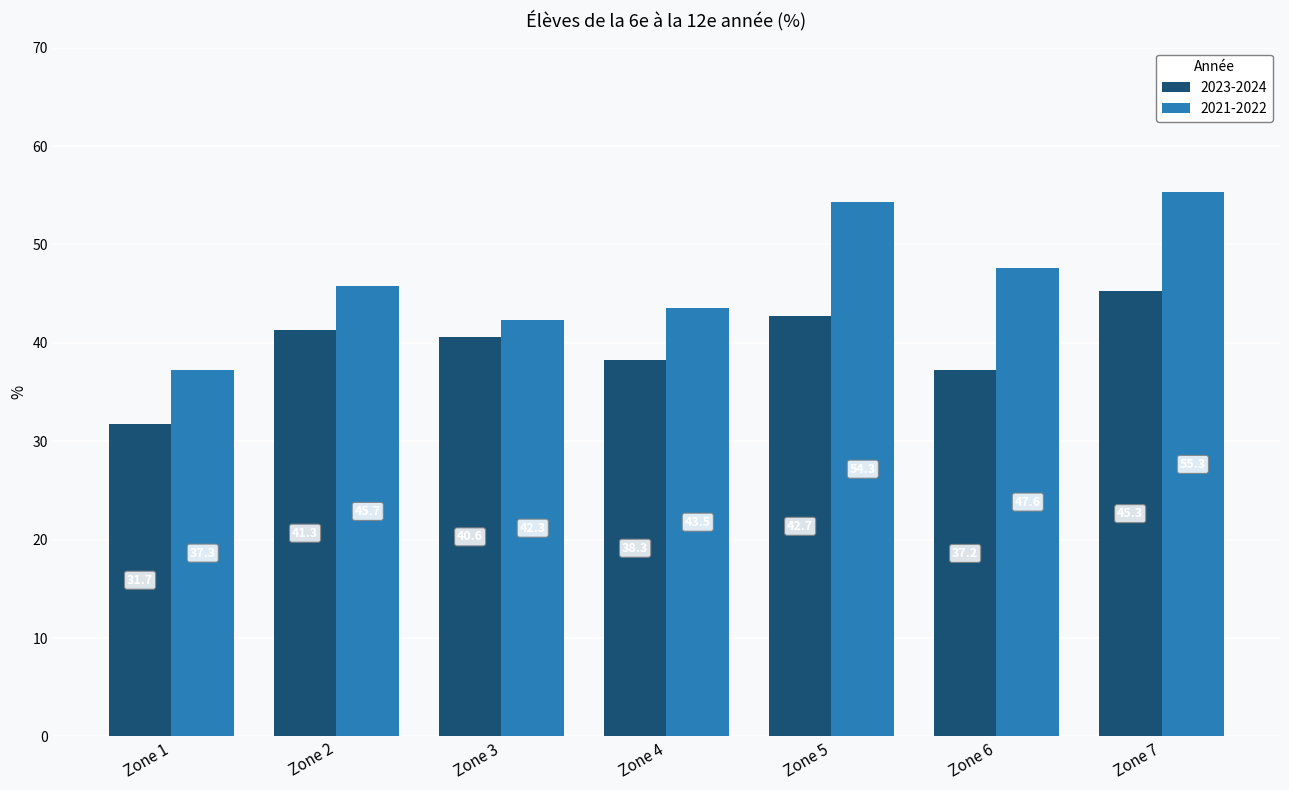

Reading left to right, list all the values displayed in this chart.

2023-2024: 31.7	41.3	40.6	38.3	42.7	37.2	45.3
2021-2022: 37.3	45.7	42.3	43.5	54.3	47.6	55.3